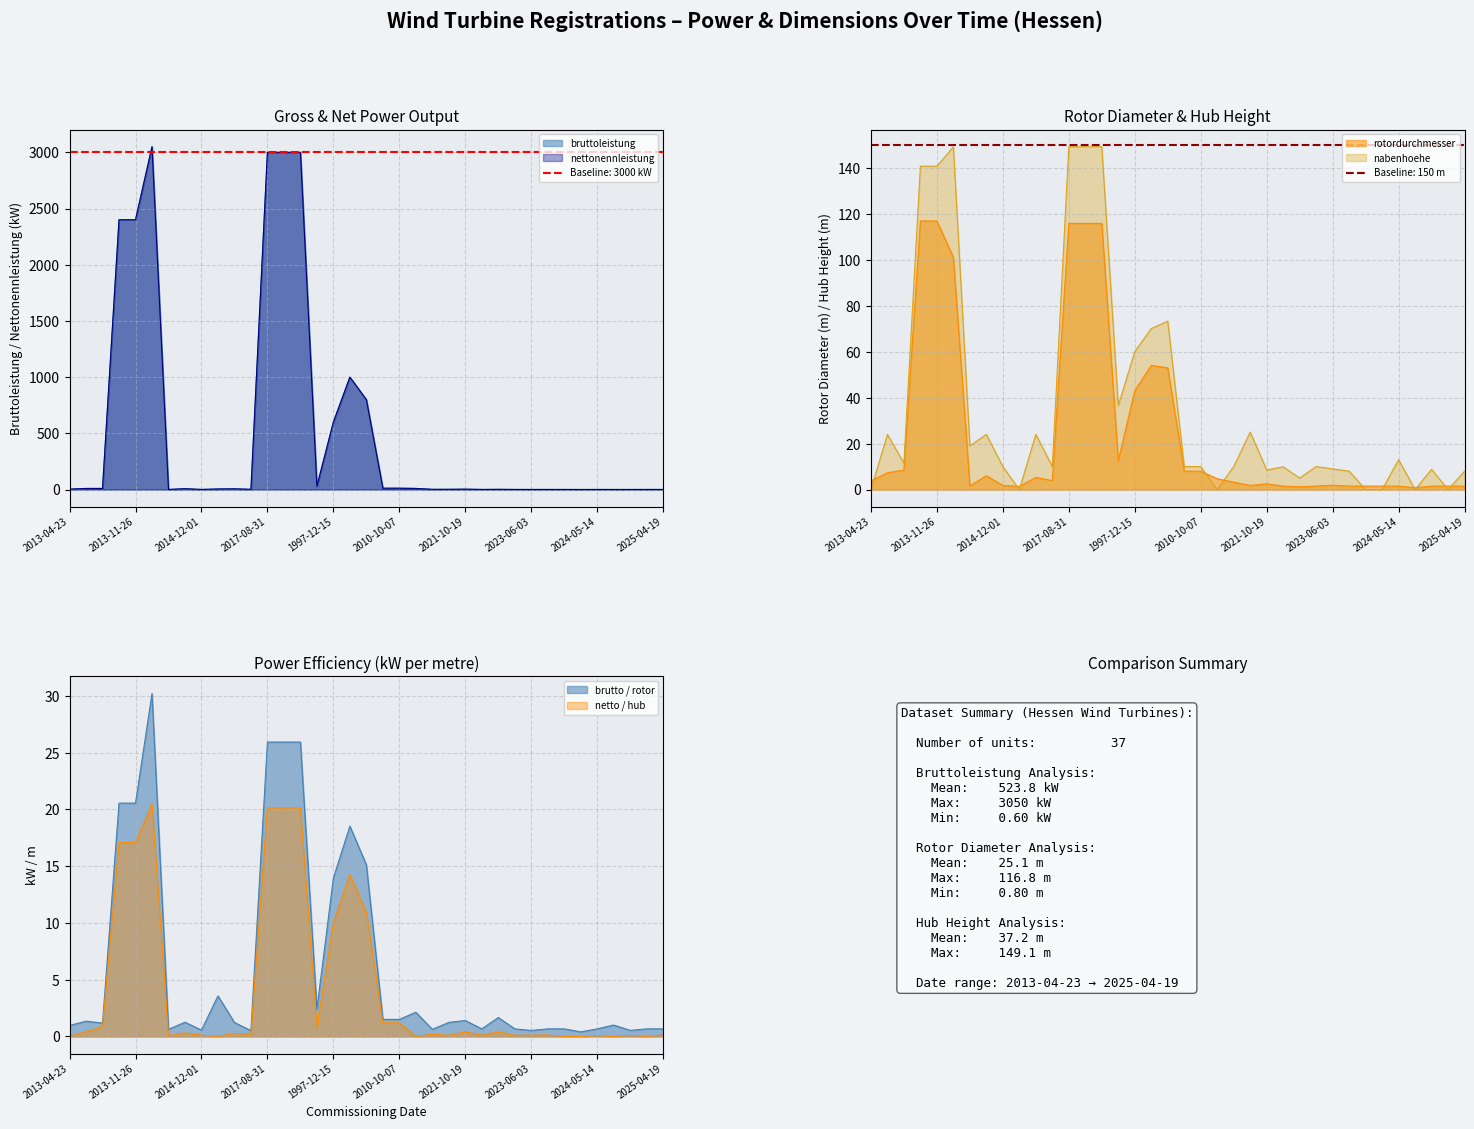

How many series are shown in this chart?

4